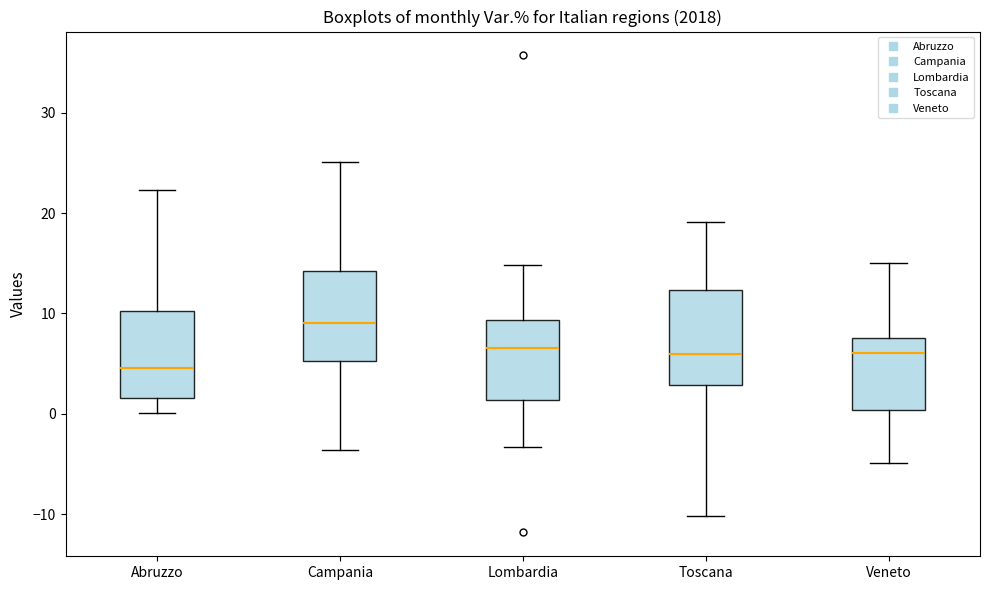

Which box's median line is the lowest?

Abruzzo